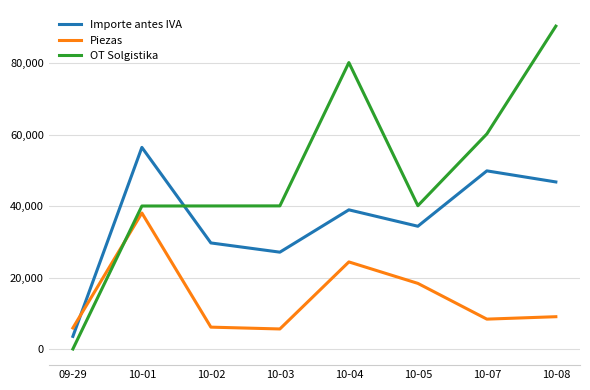

True or false: Importe antes IVA and Piezas intersect in this chart.

True